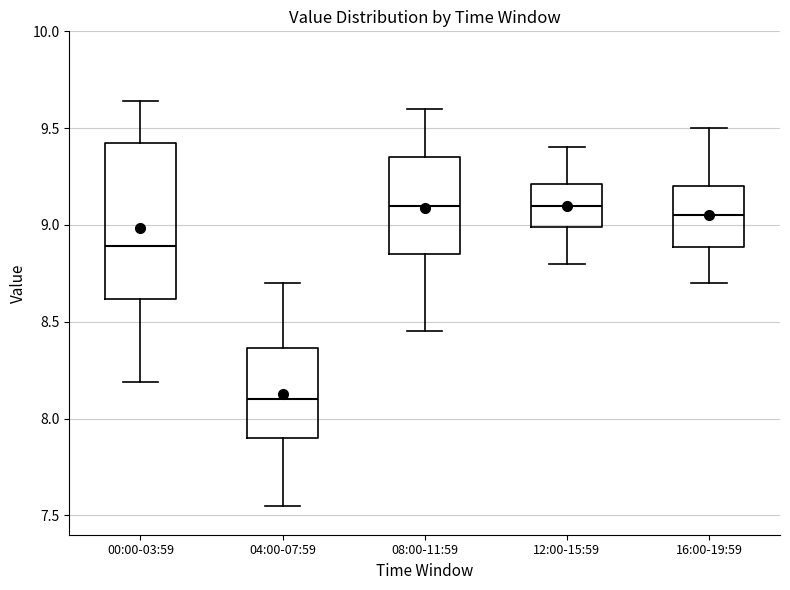

Which box is the tallest, from its lower edge to its upper edge?

00:00-03:59